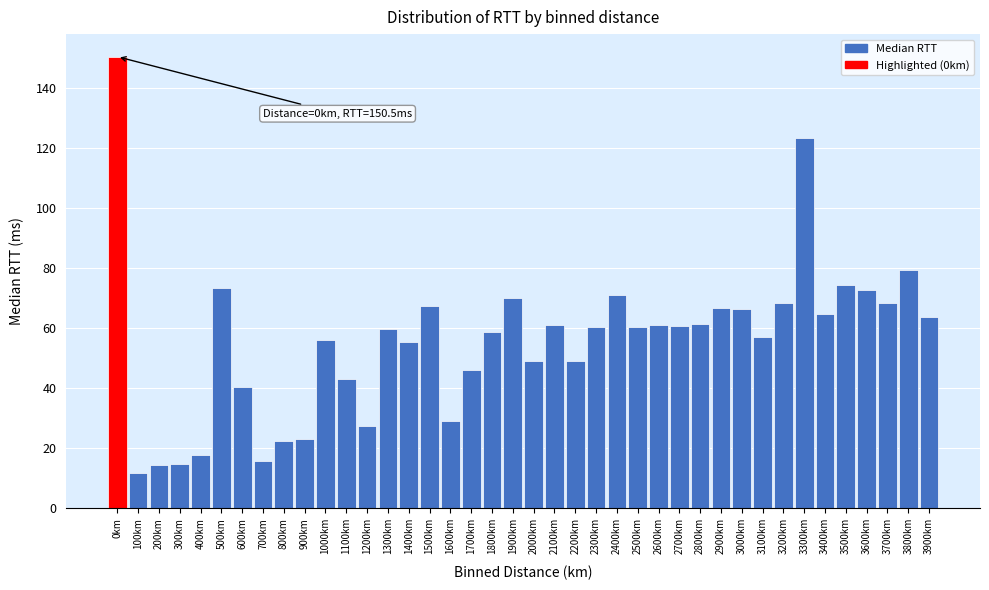

At which category does the chart reach its peak across all series?

0km